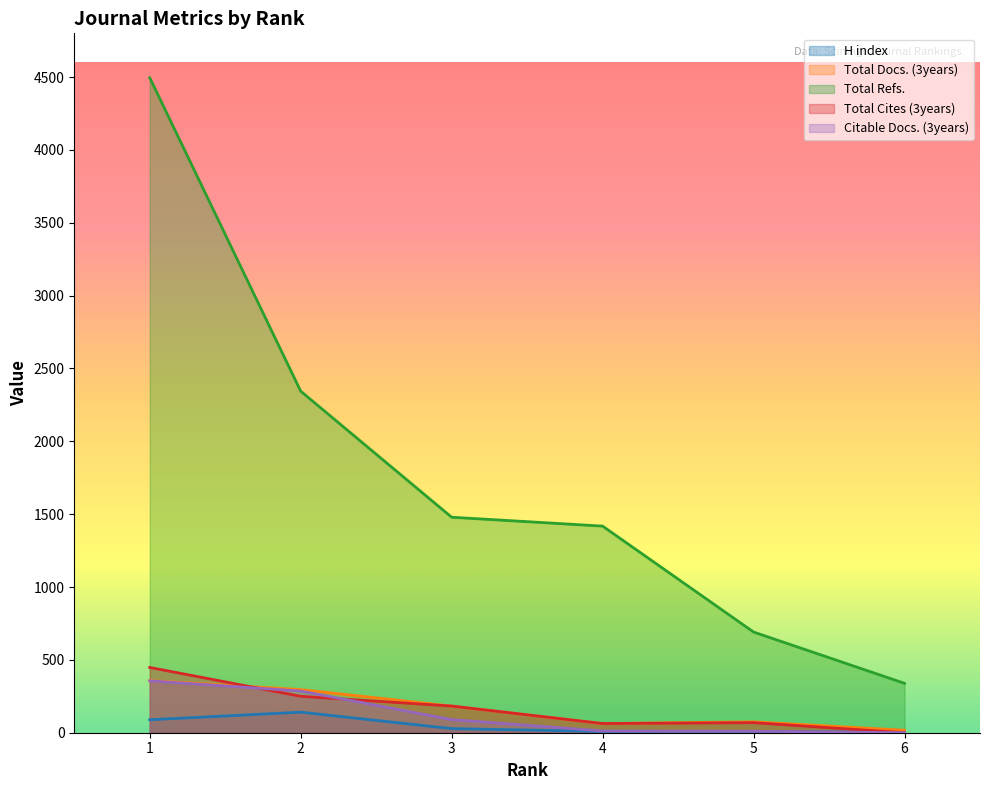

Reading left to right, list all the values displayed in this chart.

H index: 1=89	2=141	3=28	4=9	5=8	6=3
Total Docs. (3years): 1=358	2=296	3=183	4=63	5=75	6=17
Total Refs.: 1=4495	2=2344	3=1479	4=1418	5=691	6=339
Total Cites (3years): 1=448	2=250	3=183	4=63	5=69	6=0
Citable Docs. (3years): 1=356	2=286	3=90	4=12	5=10	6=0